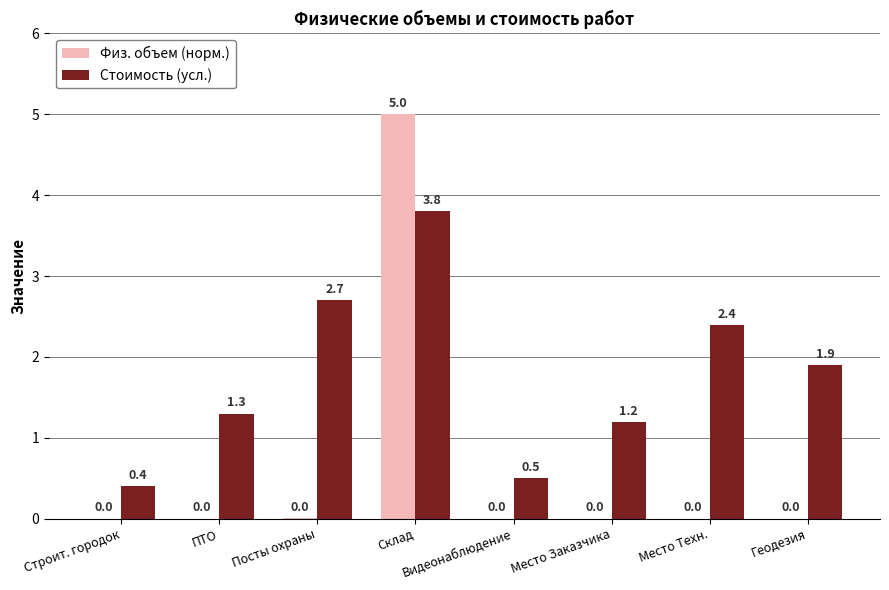

Between Строит. городок and Видеонаблюдение, which series saw the biggest shift?

Стоимость (усл.)